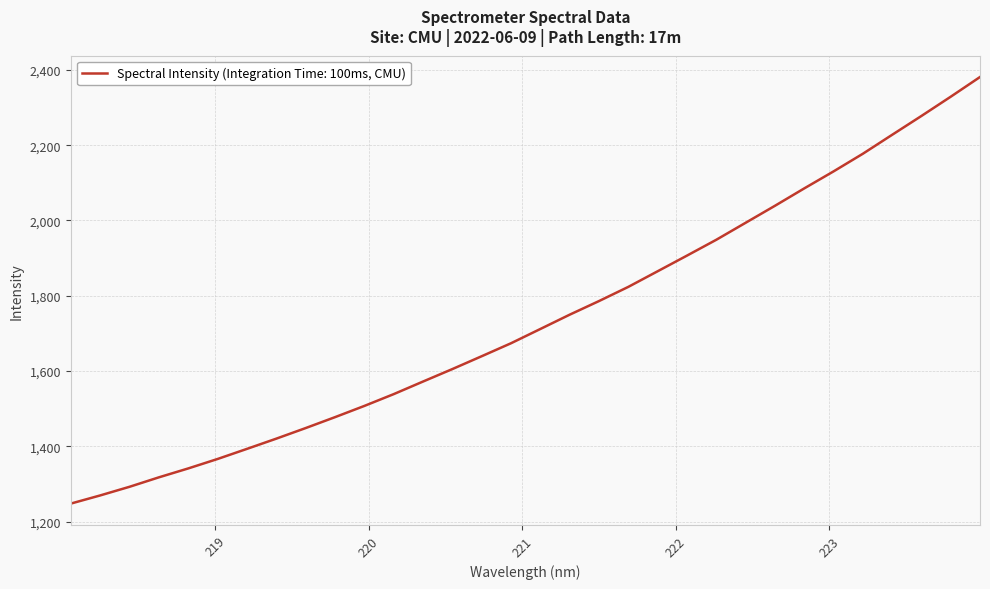

What is the maximum value shown in the chart?

2380.9